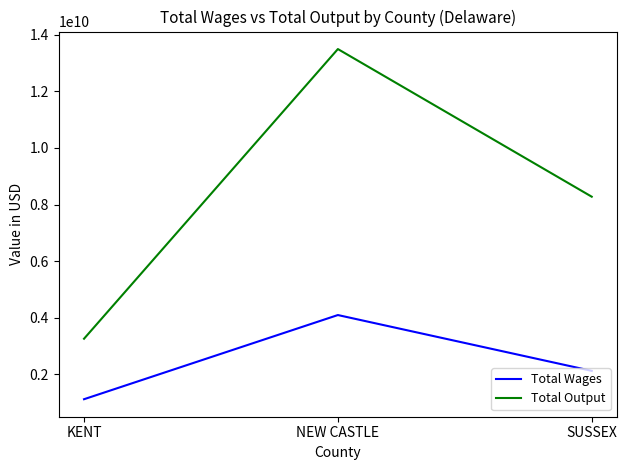

At which label does Total Output reach its minimum?

KENT